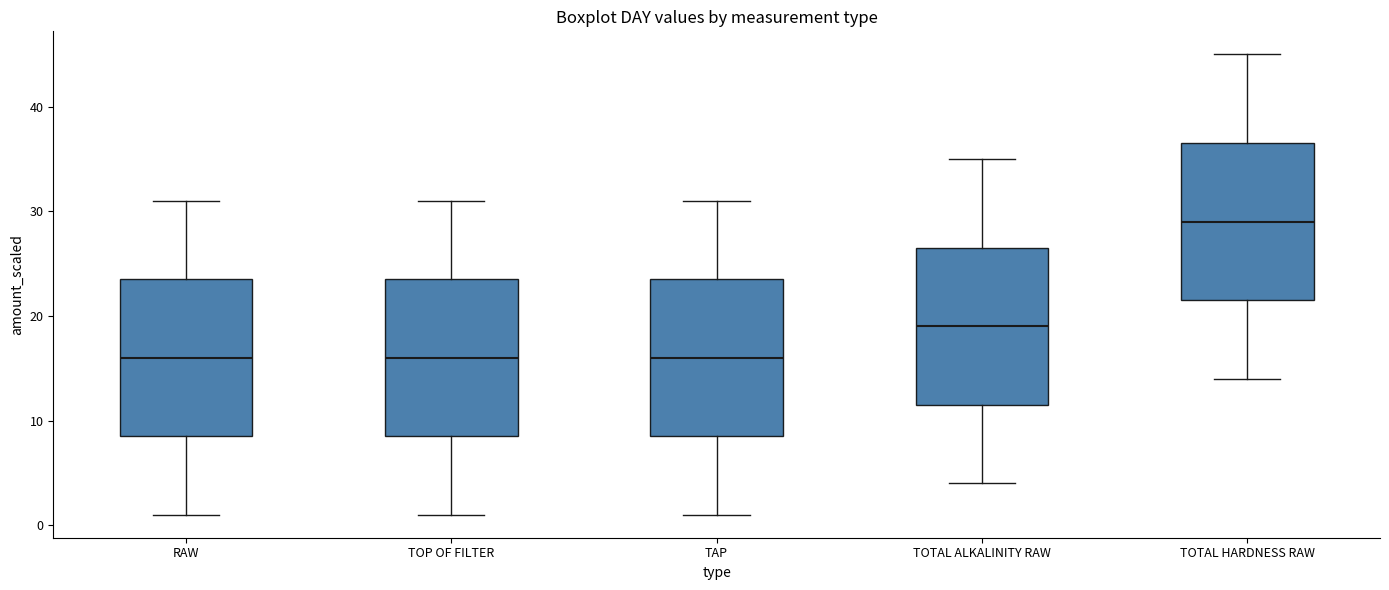

Where is the lower edge of the box for TOTAL ALKALINITY RAW on the y-axis? The values are not printed on the chart, so give them approximately, as read against the axis.

12